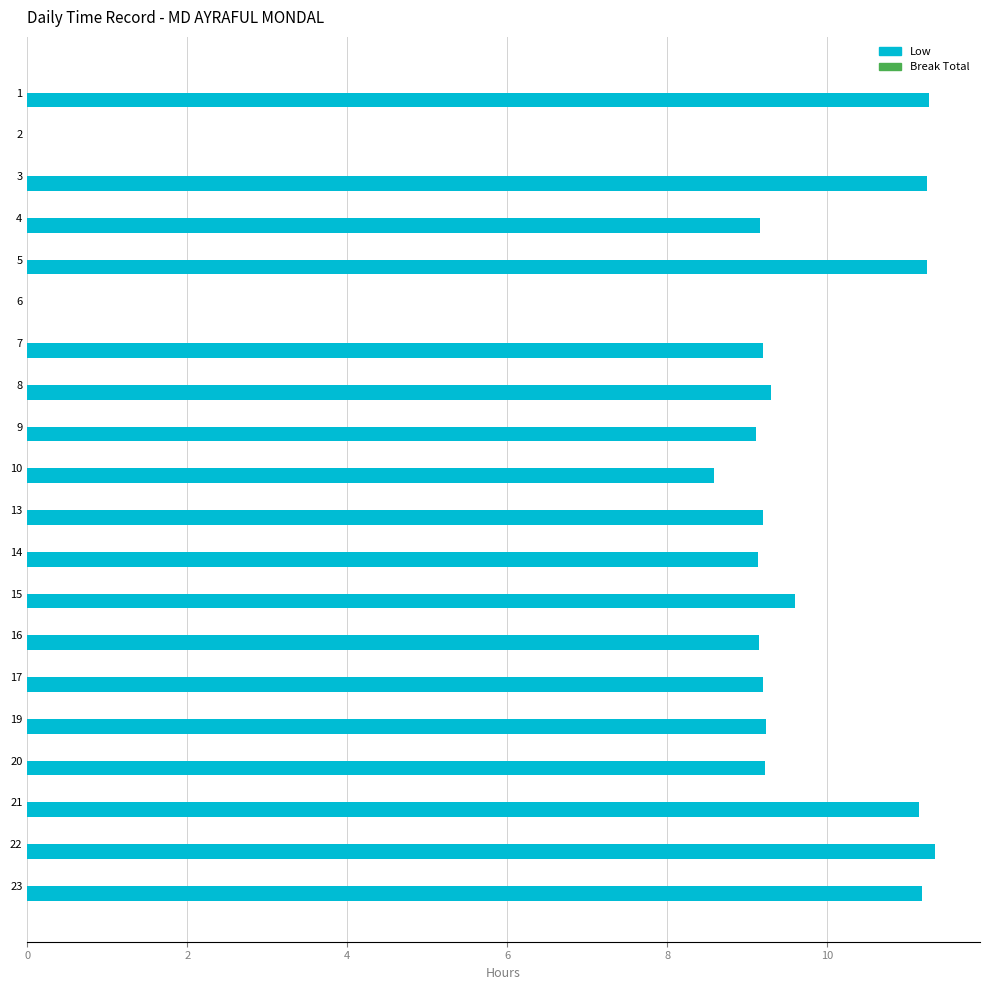

Approximately how many times larger is the value at 9 compared to 14?

1.0